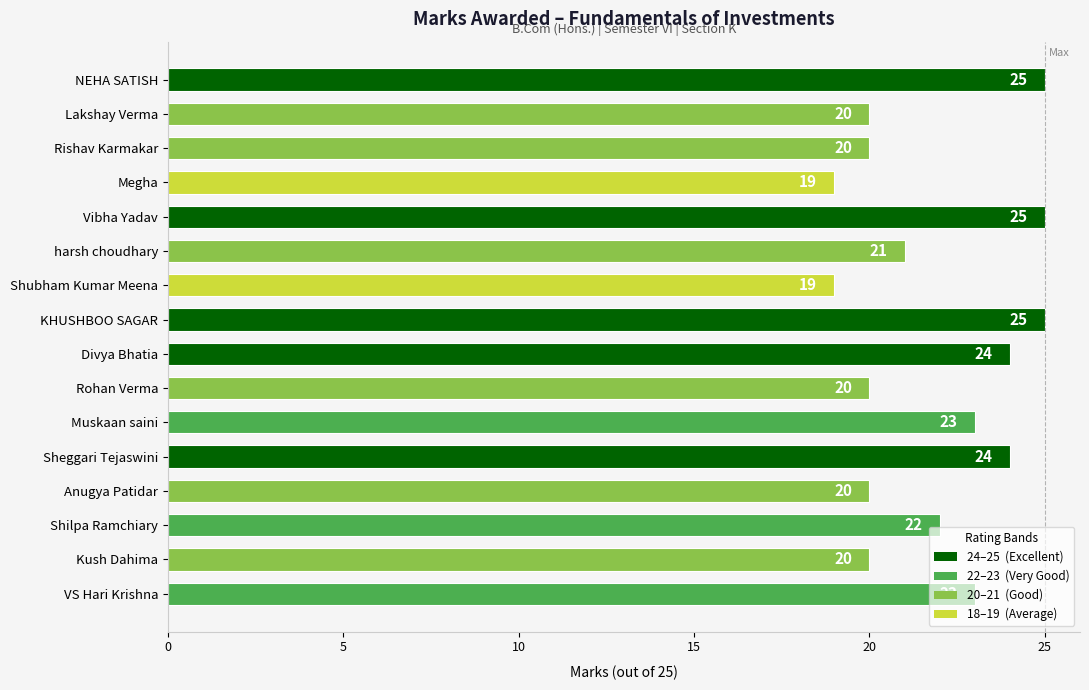

What position from the top is Rishav Karmakar?

3